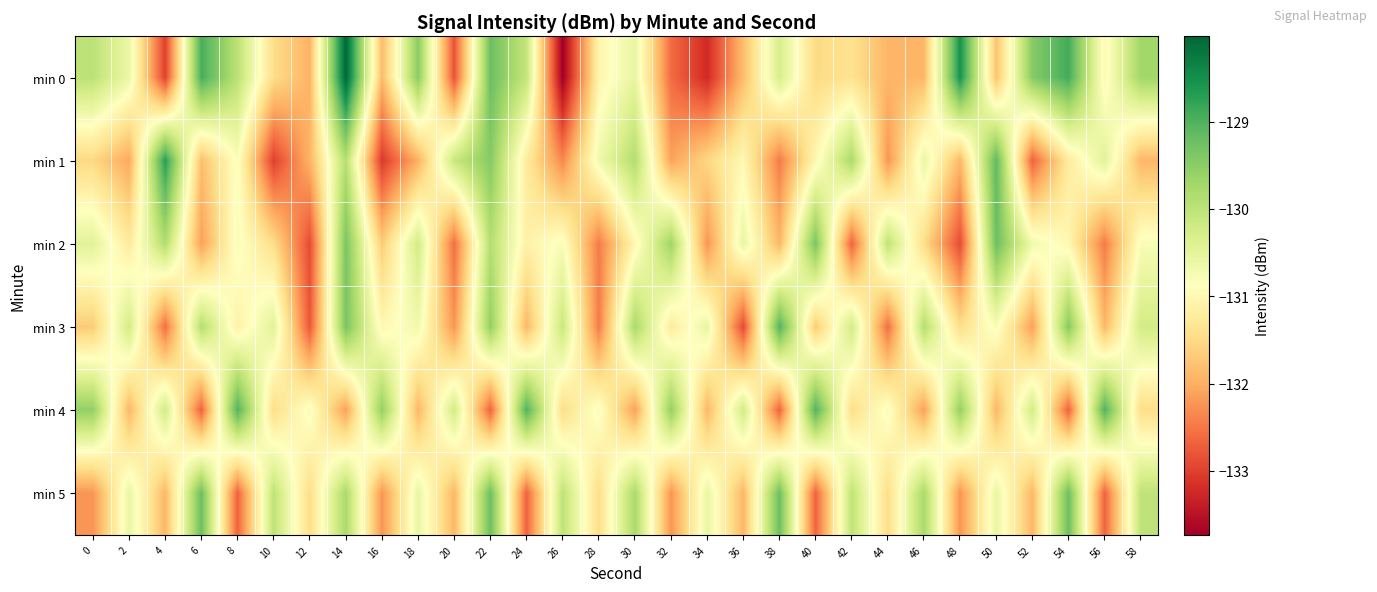

What is the total value across all series at 8?

-784.4